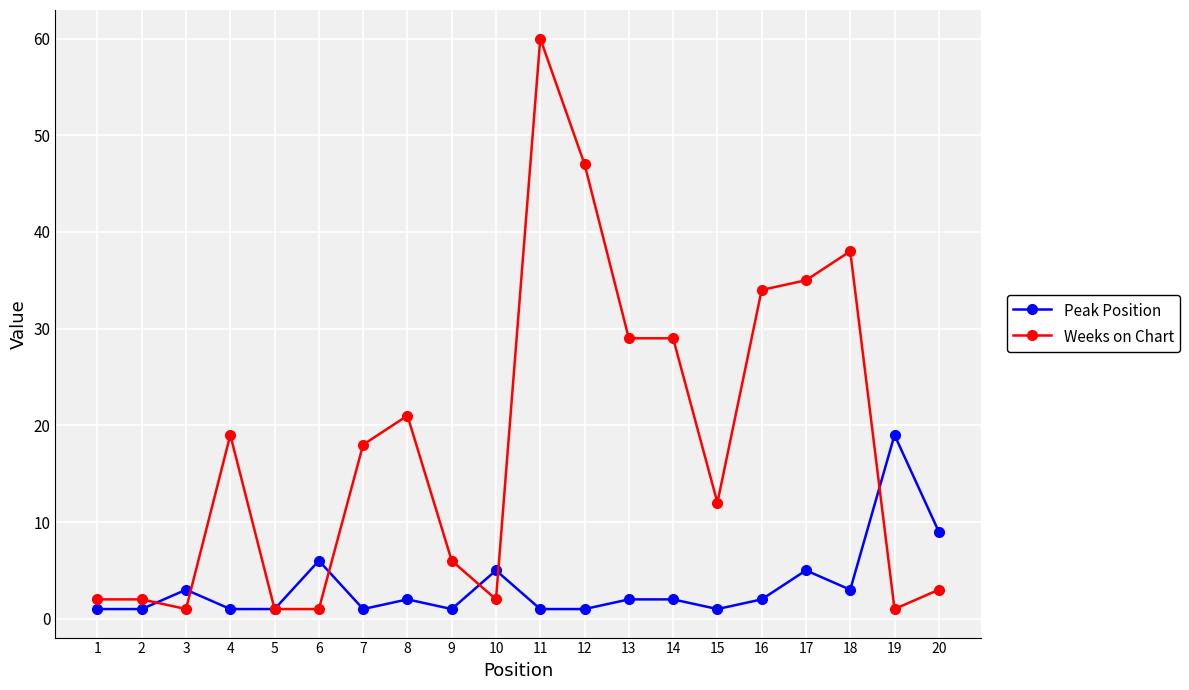

Count the number of categories in the chart.

20